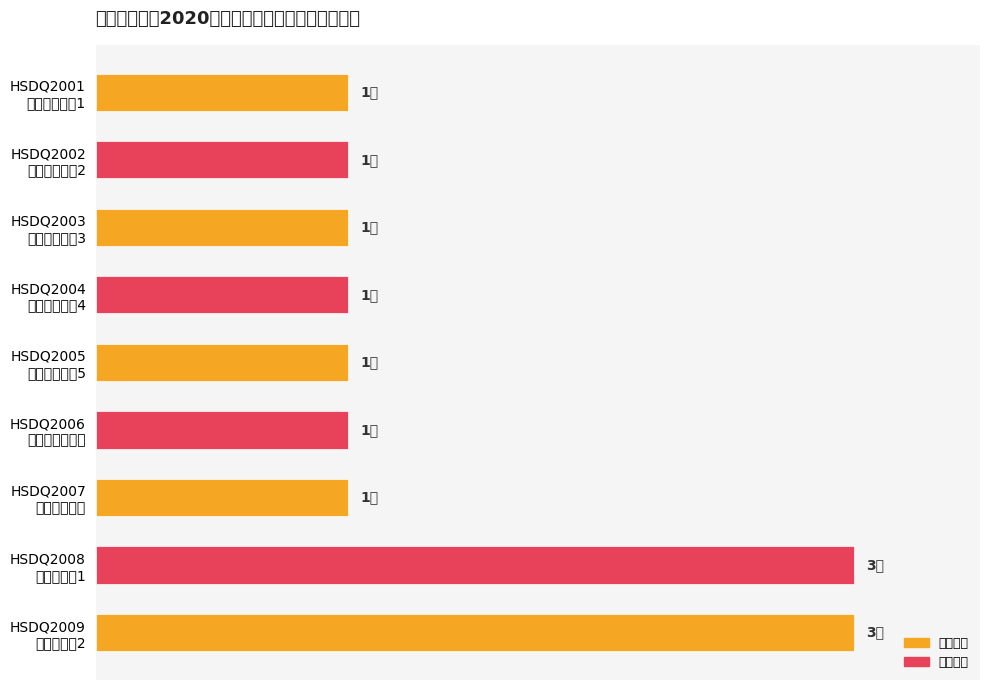

List the labels in order of value, largest first.

HSDQ2008 思政辅导员1, HSDQ2009 思政辅导员2, HSDQ2001 实验技术人员1, HSDQ2002 实验技术人员2, HSDQ2003 实验技术人员3, HSDQ2004 实验技术人员4, HSDQ2005 实验技术人员5, HSDQ2006 学术期刊社编辑, HSDQ2007 心理咨询教师